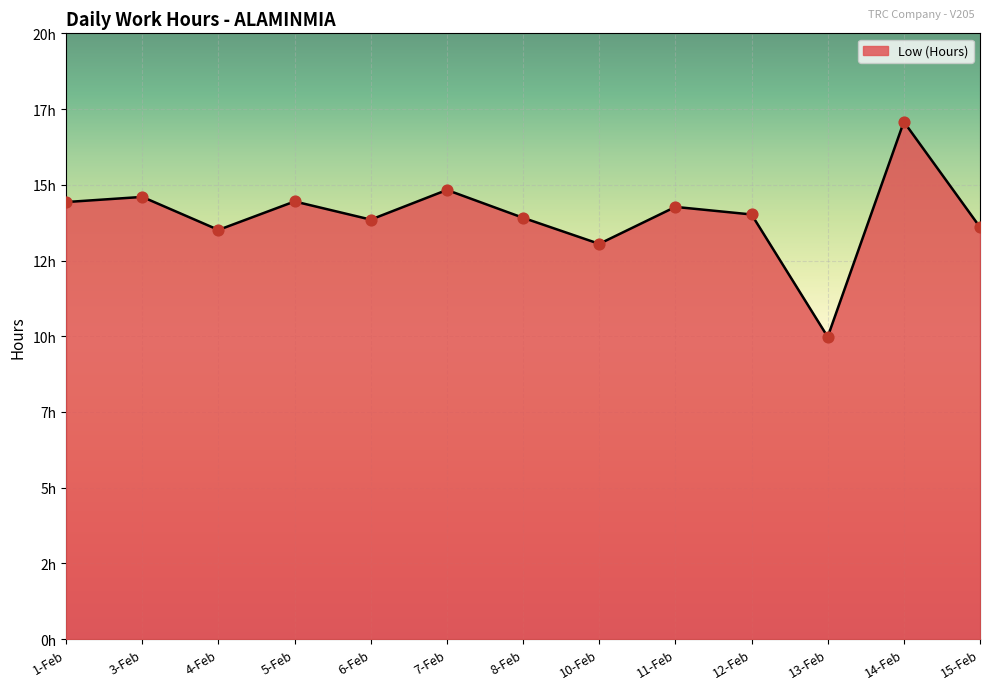

Between 8-Feb and 4-Feb, which is larger?

8-Feb